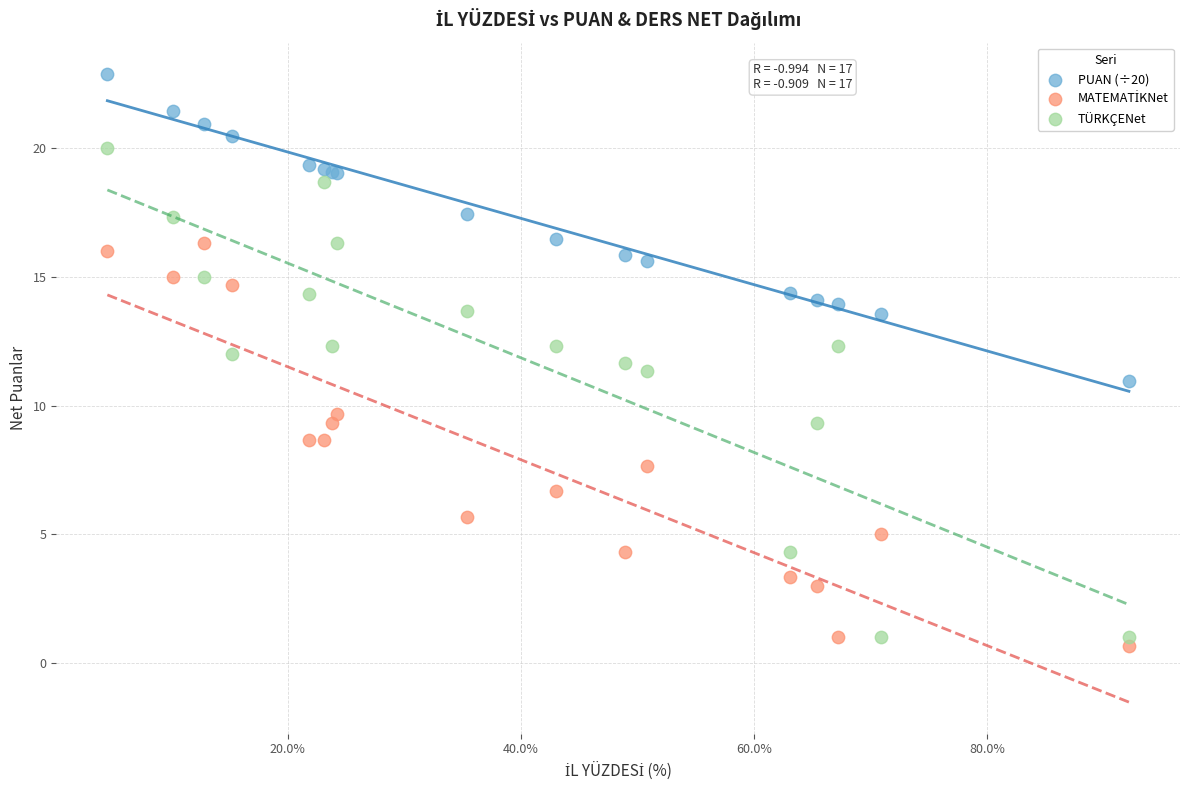

Which series has the widest spread of Y values?

TÜRKÇENet